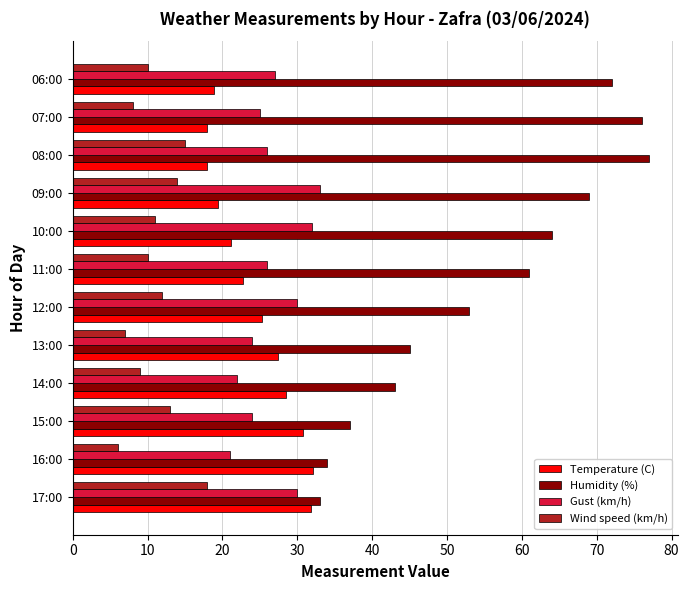

True or false: Wind speed (km/h) has a value of 9.0 at 14:00.

True